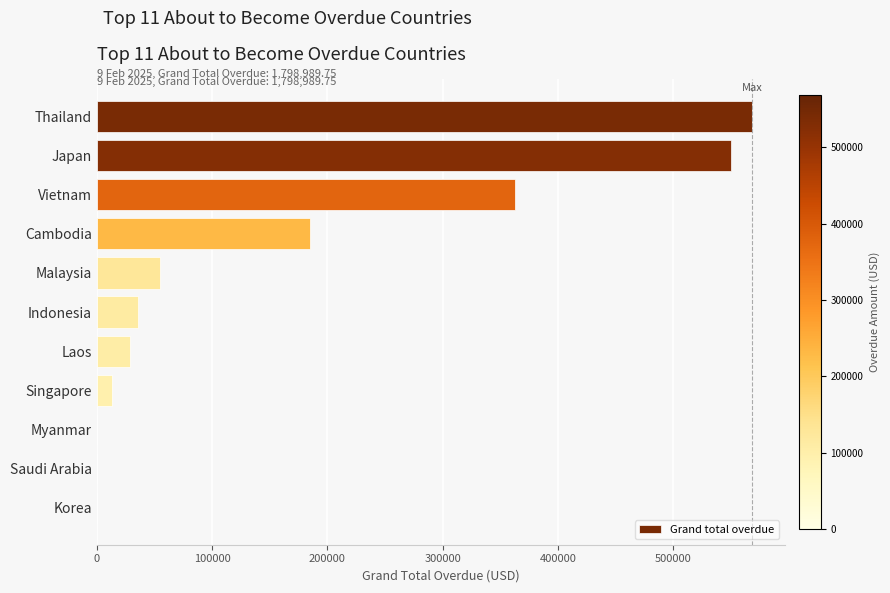

Approximately how many times larger is the value at Malaysia compared to Singapore?

4.1